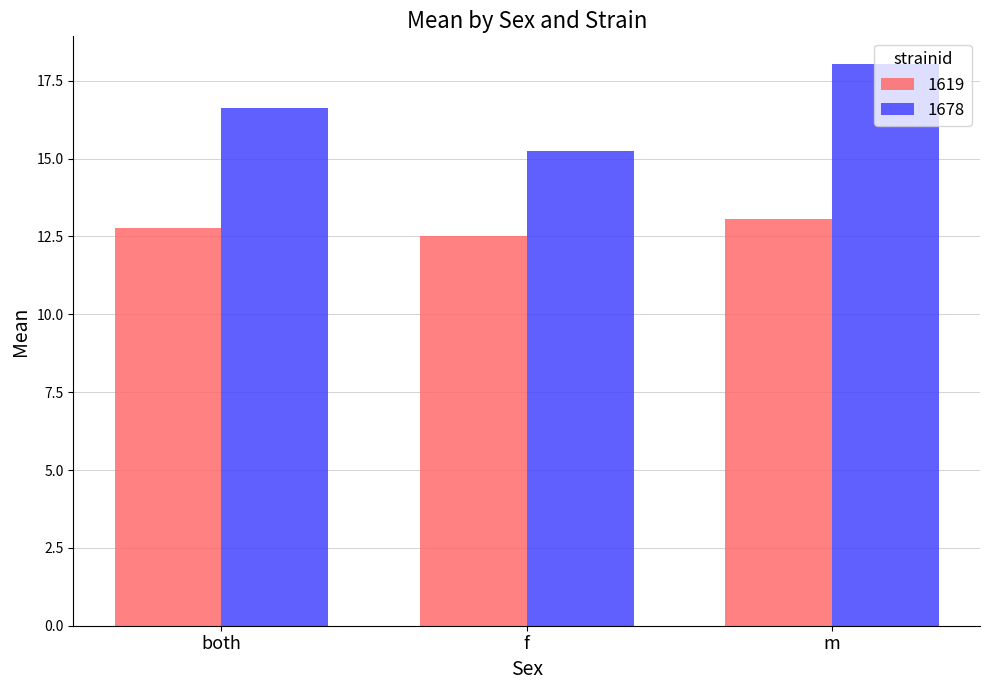

Which series has the largest range (max minus min)?

1678